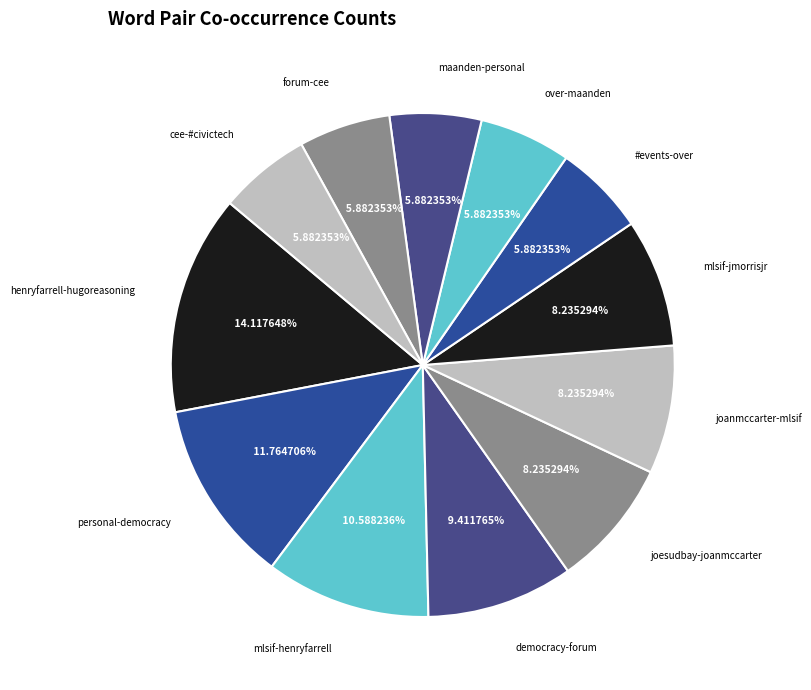

To the nearest percent, what percentage of the pie is maanden-personal?

6%